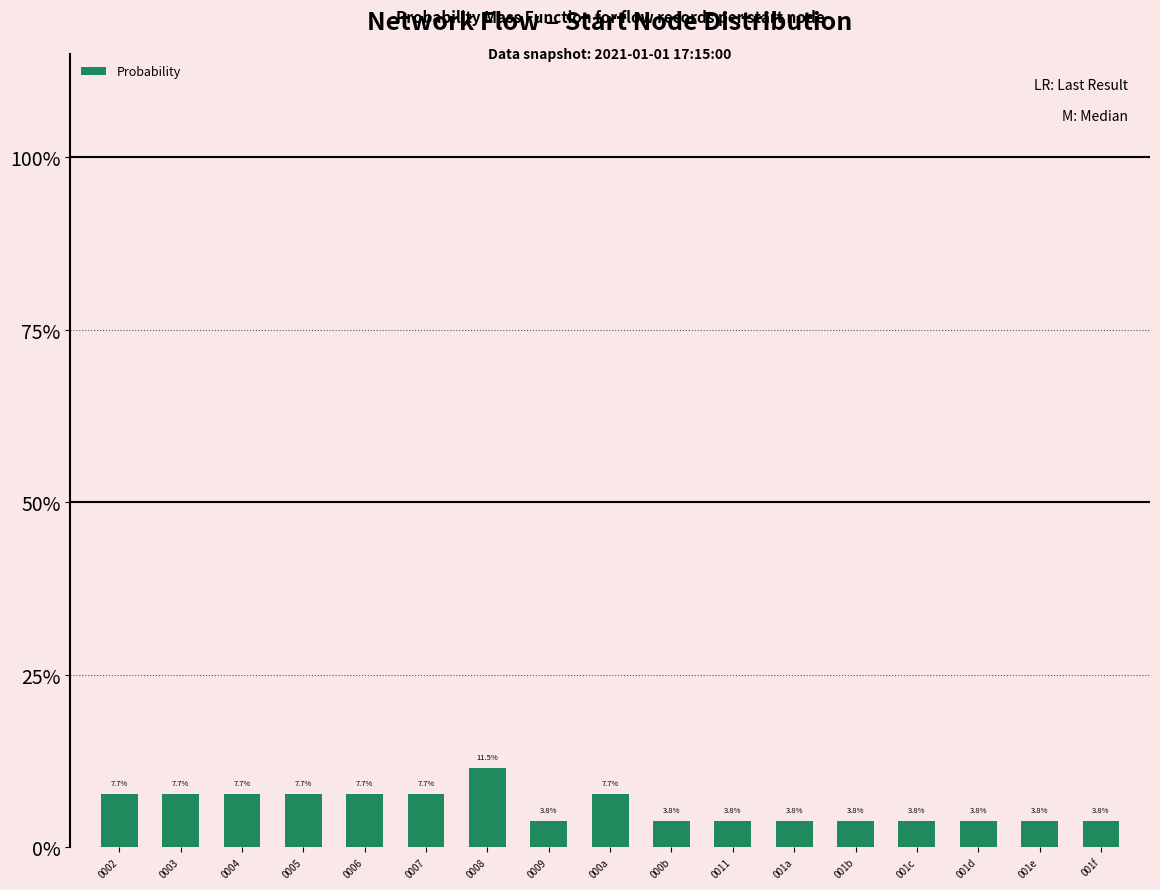

What is the value of the 7th bar from the left?

0.1